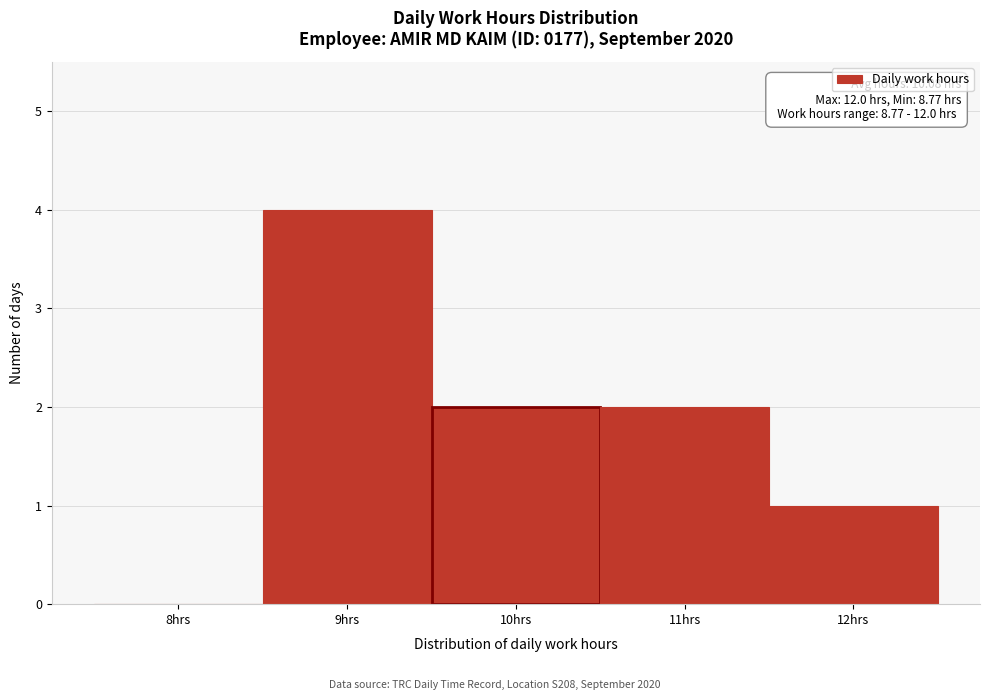

Which range on the x-axis has the tallest bar?

8.5 to 9.5